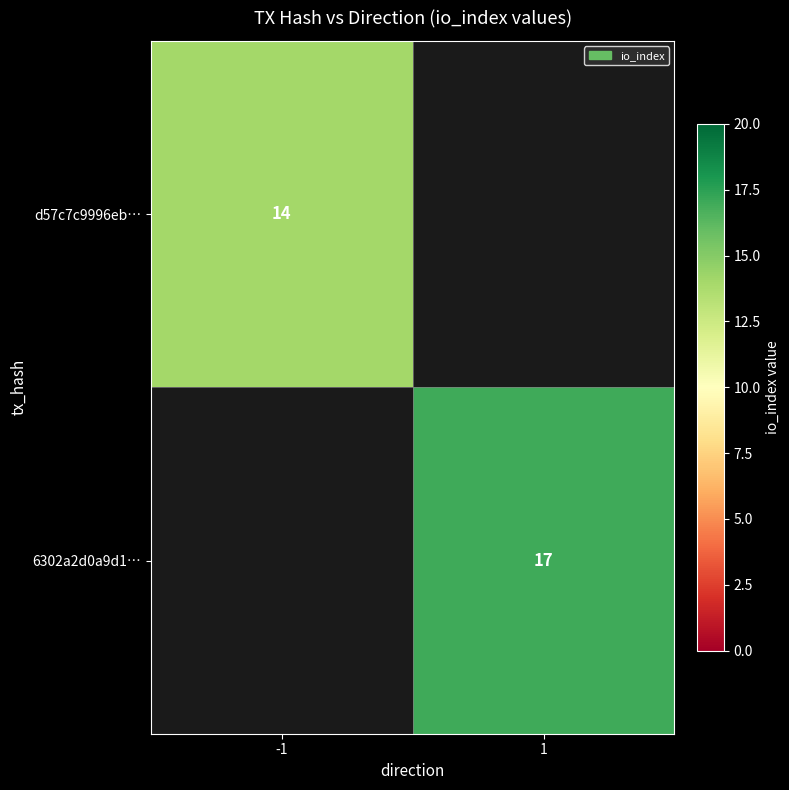

Is it true that 6302a2d0a9d1… equals 9 at 1?

False